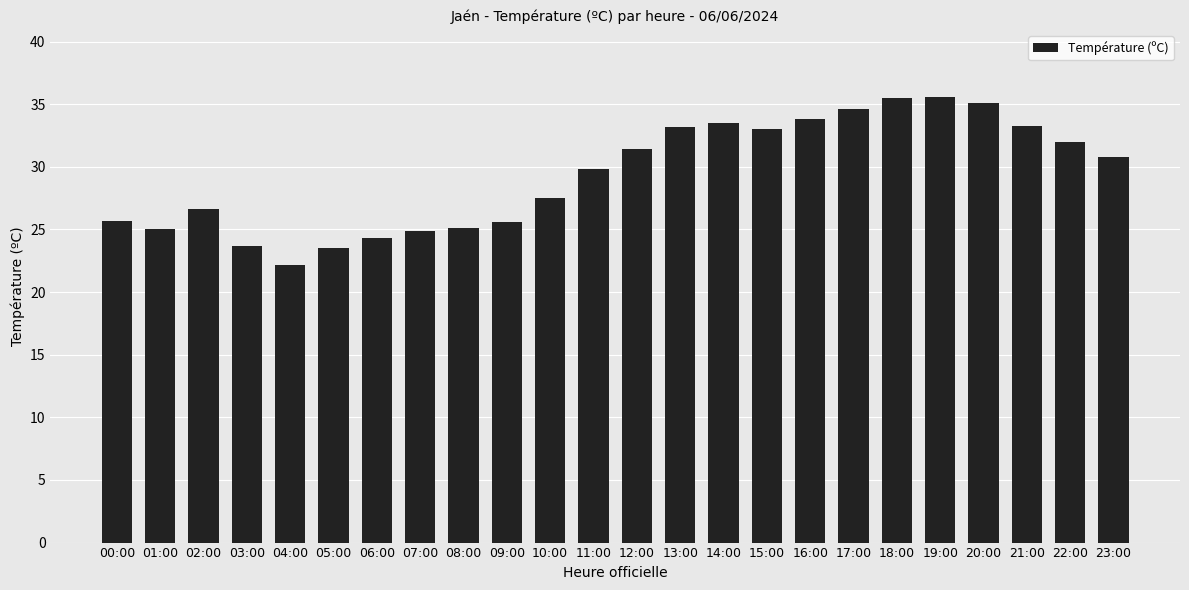

Which has a higher value, 10:00 or 09:00?

10:00